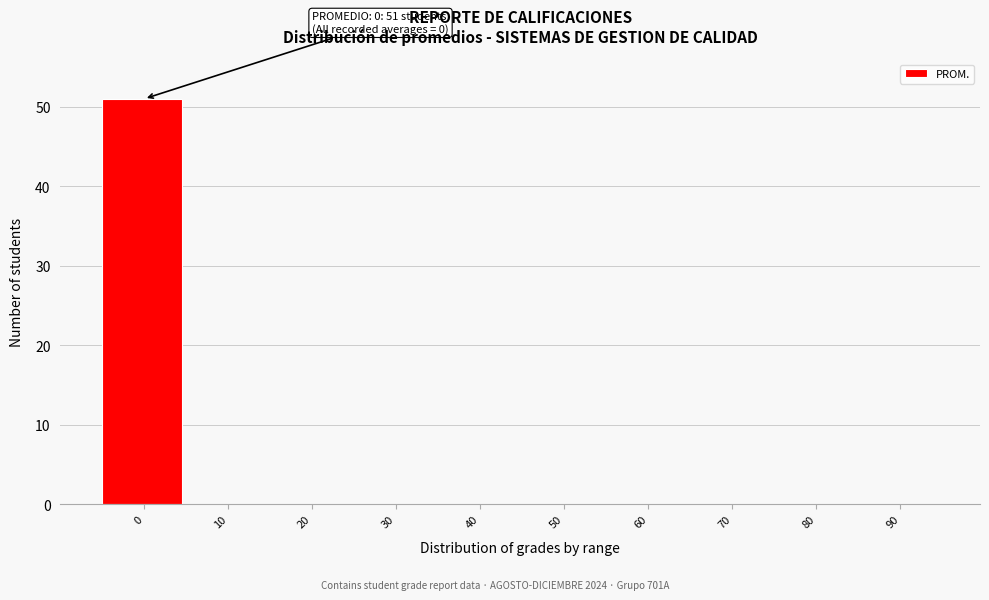

Reading right to left, extract all data points from this chart.

90=0	80=0	70=0	60=0	50=0	40=0	30=0	20=0	10=0	0=51